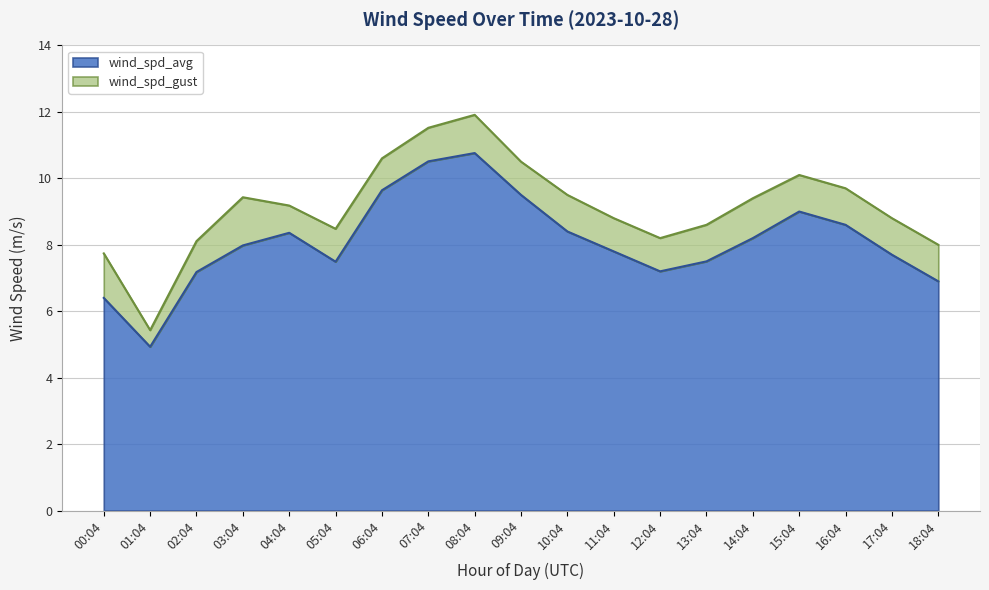

Rank the categories by wind_spd_avg value from highest to lowest.

08:04, 07:04, 06:04, 09:04, 15:04, 16:04, 10:04, 04:04, 14:04, 03:04, 11:04, 17:04, 13:04, 05:04, 12:04, 02:04, 18:04, 00:04, 01:04